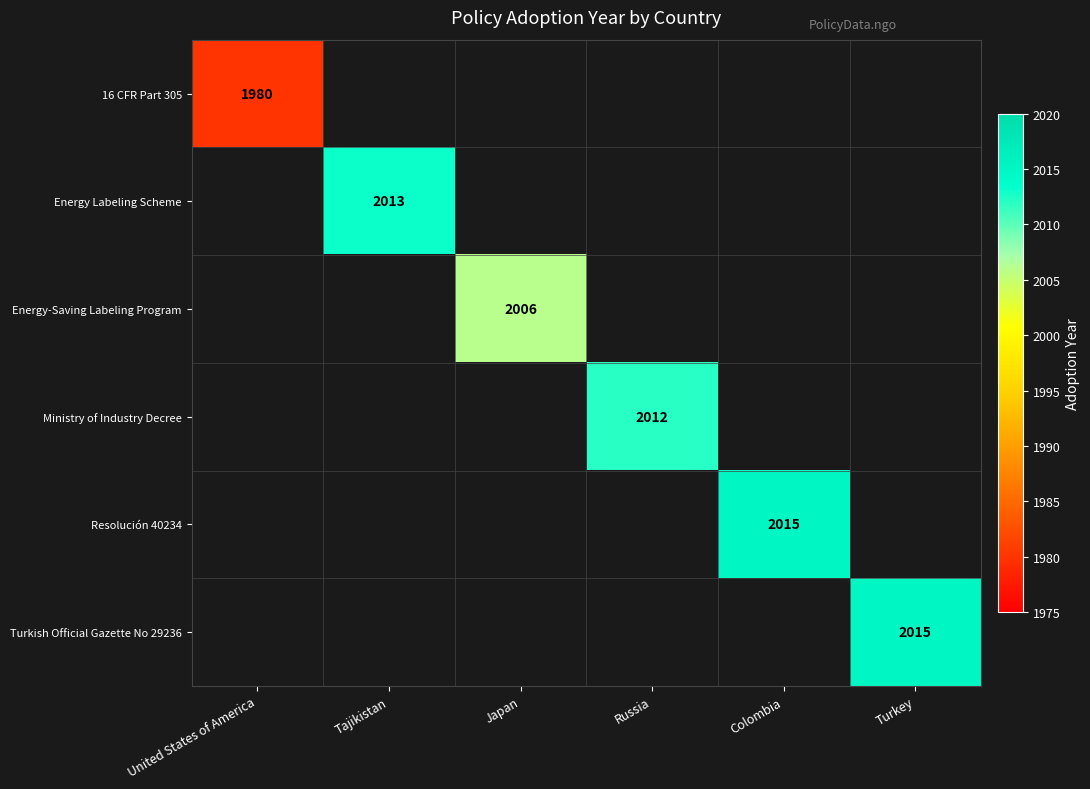

The value of Energy-Saving Labeling Program at Japan is 1297. True or false?

False